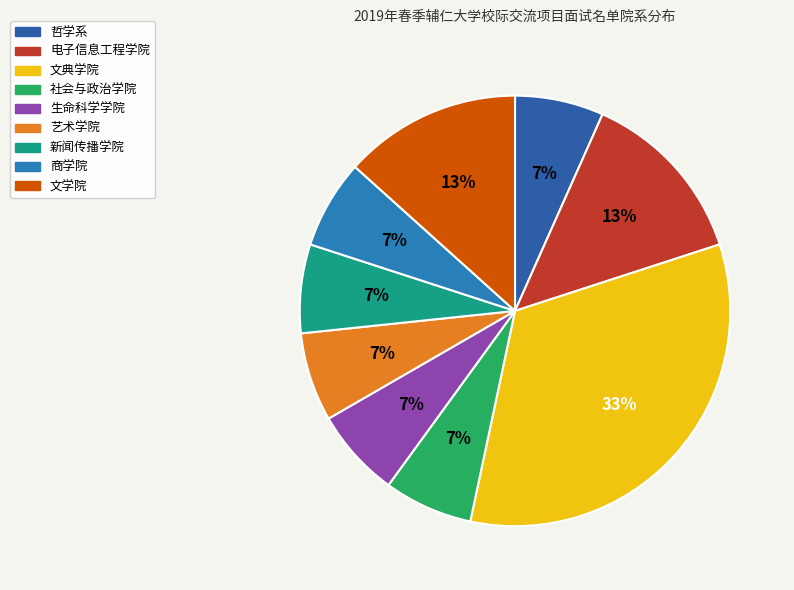

What is the smallest slice in the pie chart?

哲学系